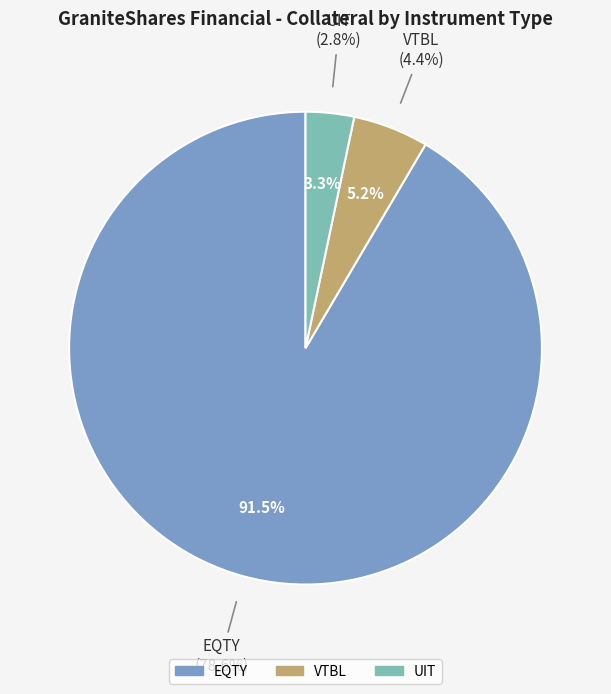

Combined, do 6 and 14 account for over 50%?

No